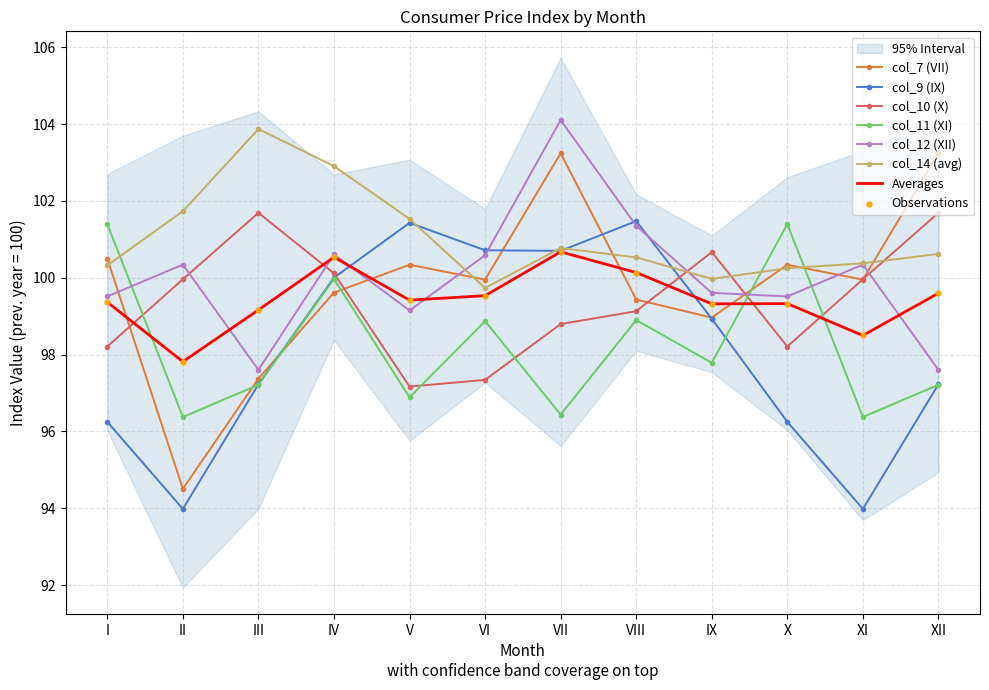

What is the total value across all series at XII?

597.6